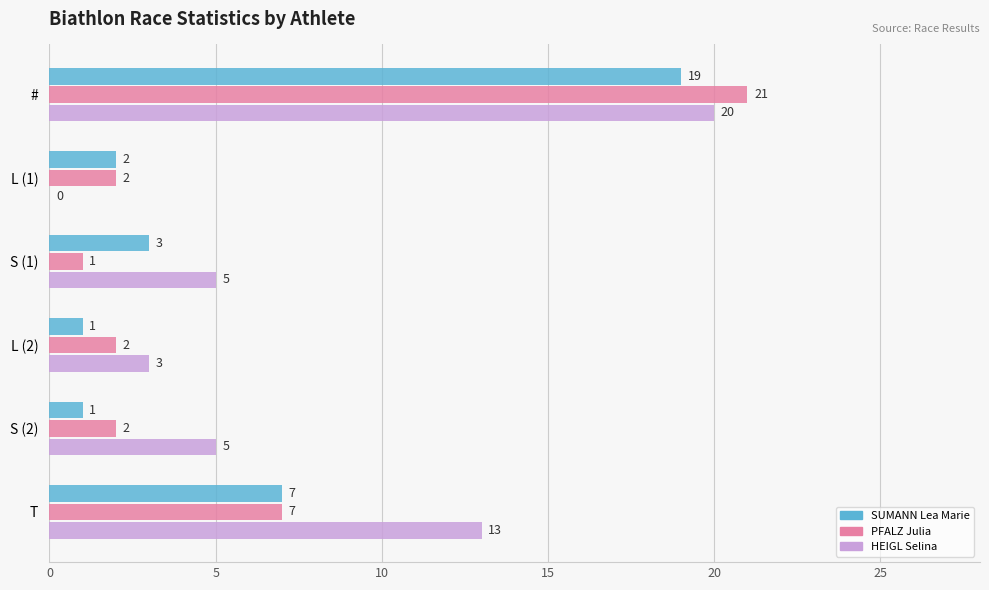

What is the total value across all series at T?

27